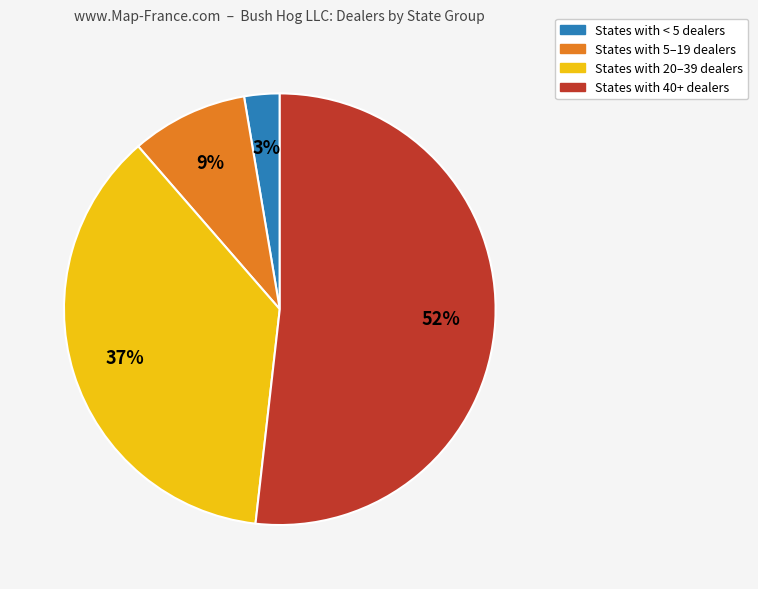

Do States with 20–39 dealers and States with < 5 dealers together represent more than half of the pie?

No